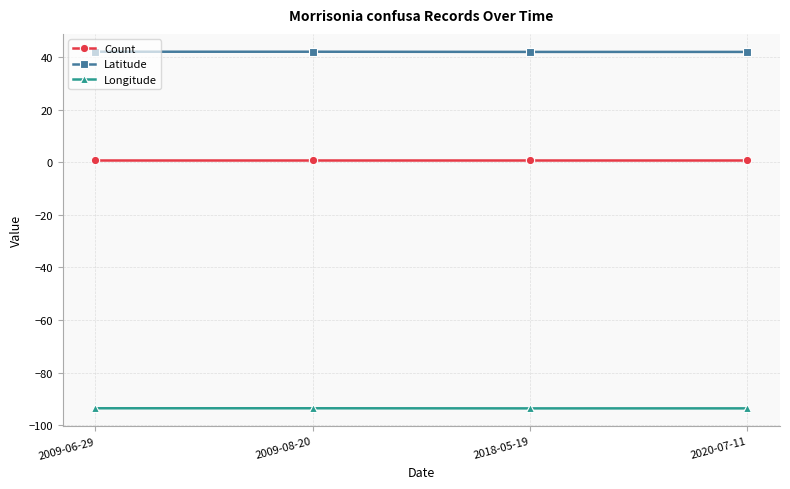

True or false: Count and Longitude cross at least once.

False